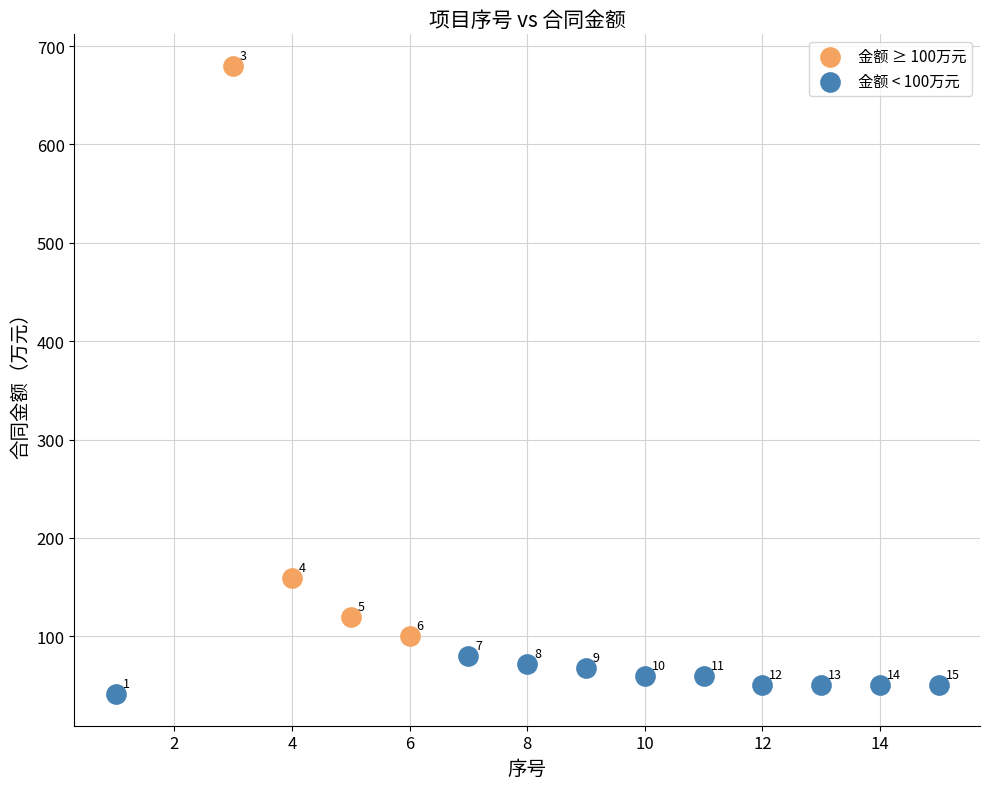

Which series reaches the minimum Y coordinate?

金额 < 100万元